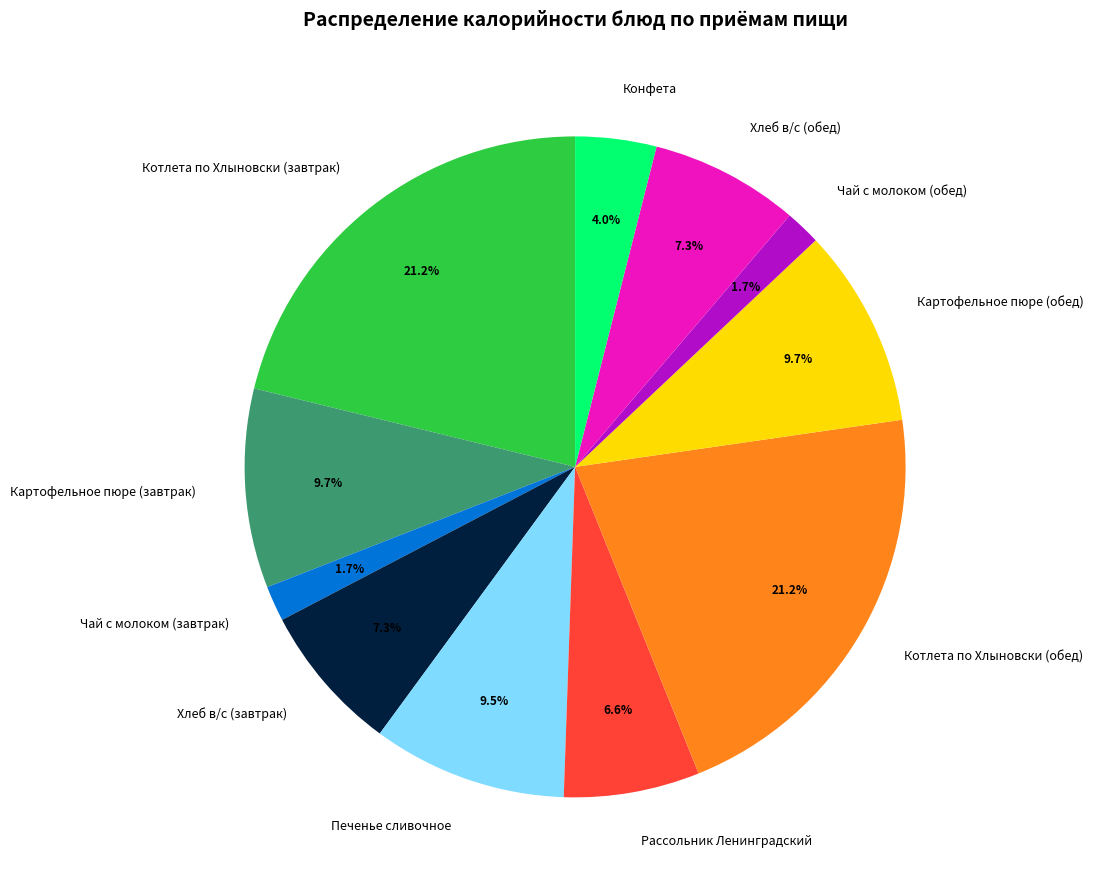

What percentage do Конфета and Рассольник Ленинградский together represent?

10.6%